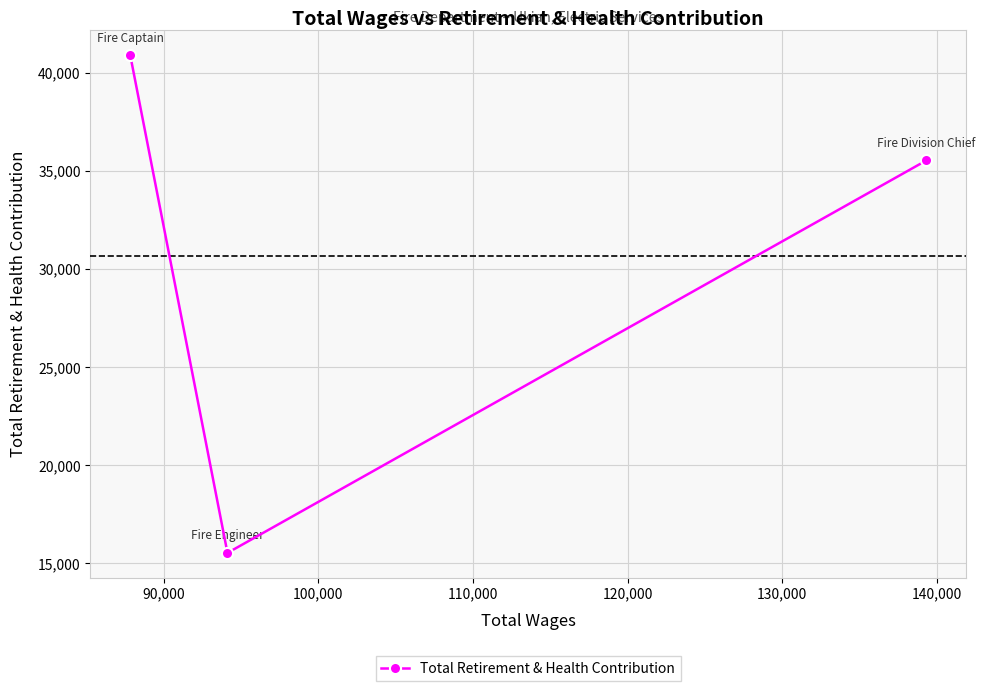

What is the difference between the maximum and minimum values?

25364